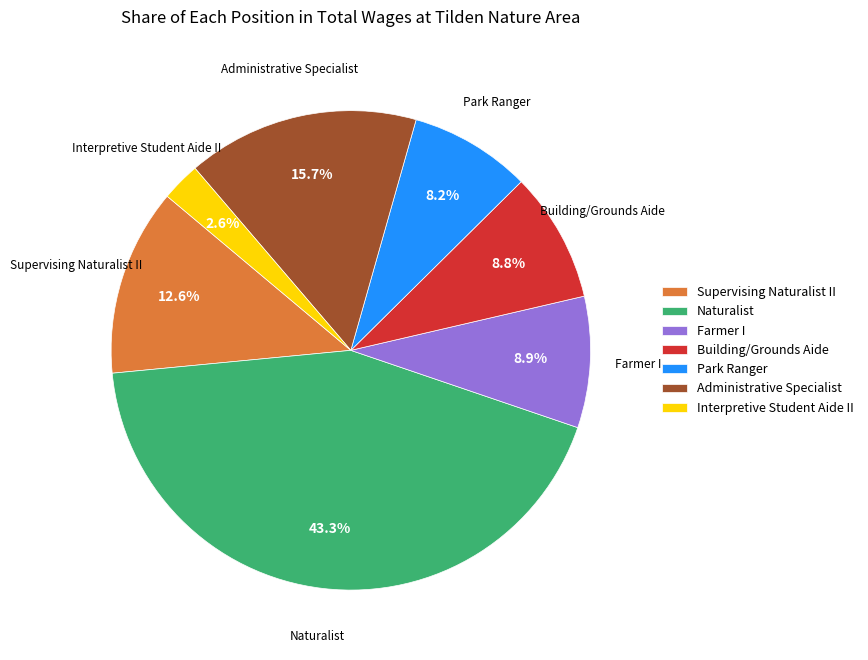

What portion of the pie excludes Interpretive Student Aide II?

97.4%